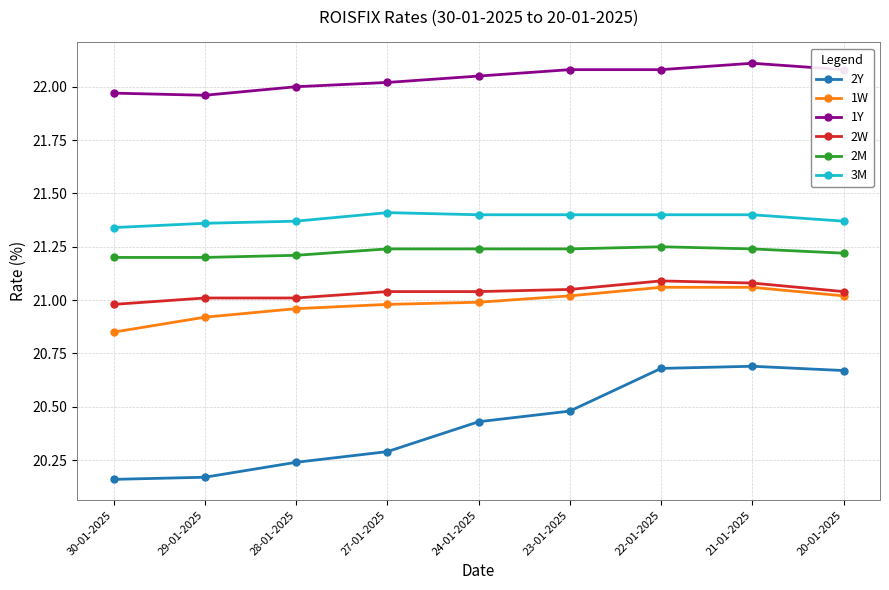

Is this an area chart (filled region under the line)?

No